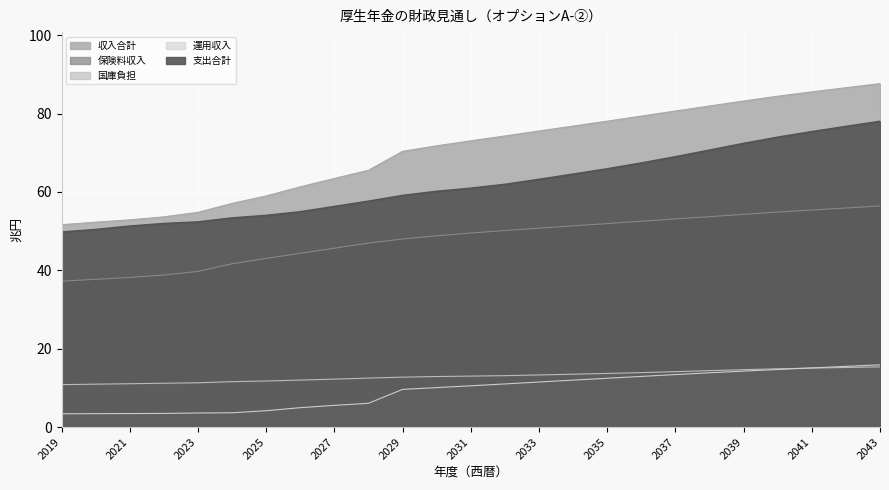

Reading left to right, list all the values displayed in this chart.

収入合計: 51.7	52.3	52.9	53.7	54.8	57.1	59.0	61.3	63.5	65.5	70.4	71.8	73.1	74.3	75.6	76.8	78.1	79.4	80.7	82.0	83.2	84.4	85.6	86.6	87.7
保険料収入: 37.2	37.7	38.2	38.8	39.7	41.7	43.0	44.4	45.6	47.0	48.0	48.8	49.5	50.2	50.8	51.4	51.9	52.5	53.1	53.7	54.3	54.9	55.4	55.9	56.4
国庫負担: 10.8	10.9	11.1	11.2	11.3	11.6	11.8	12.0	12.2	12.5	12.7	12.9	13.0	13.1	13.3	13.5	13.7	13.9	14.1	14.4	14.7	14.9	15.1	15.2	15.3
運用収入: 3.4	3.4	3.5	3.5	3.6	3.6	4.2	5.0	5.5	6.1	9.6	10.1	10.5	11.0	11.5	12.0	12.5	12.9	13.4	13.8	14.3	14.7	15.1	15.5	15.9
支出合計: 49.8	50.4	51.3	52.0	52.4	53.4	54.0	55.0	56.3	57.6	59.1	60.2	61.0	61.9	63.2	64.5	65.9	67.4	69.0	70.7	72.4	74.0	75.4	76.7	78.0